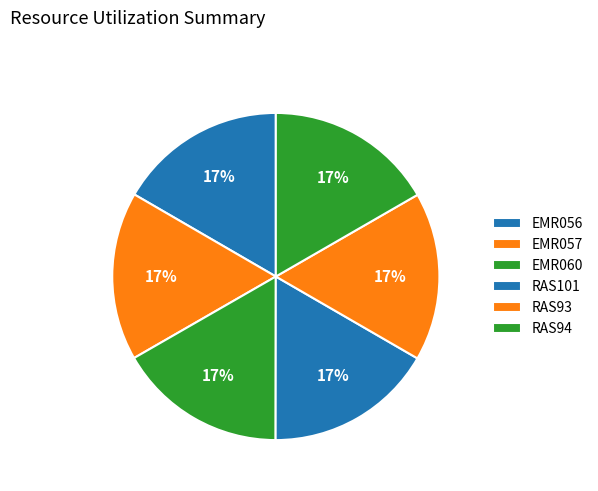

Which slice is the largest?

EMR060